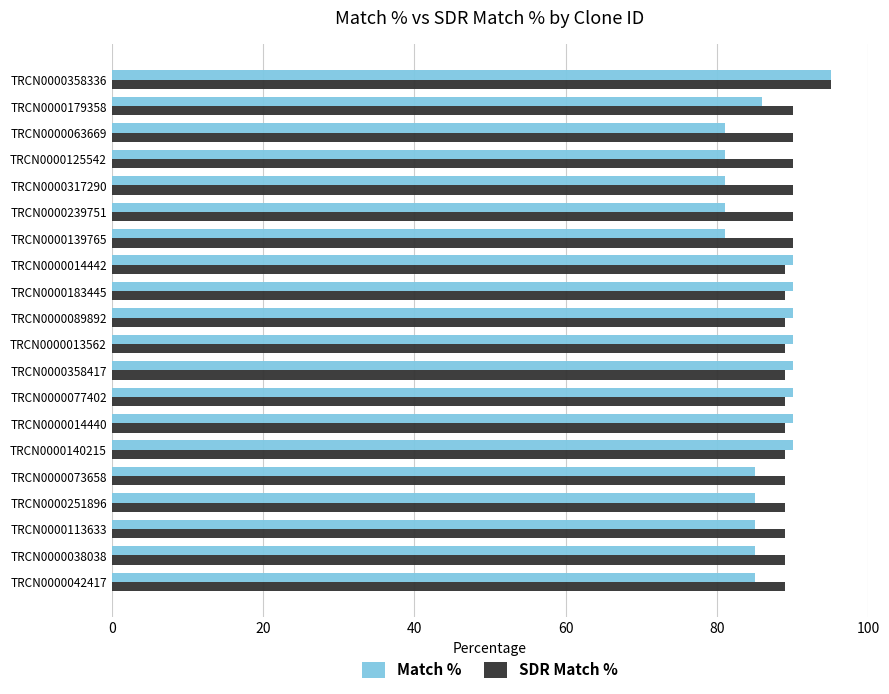

What is the average value of the Match % series?

87